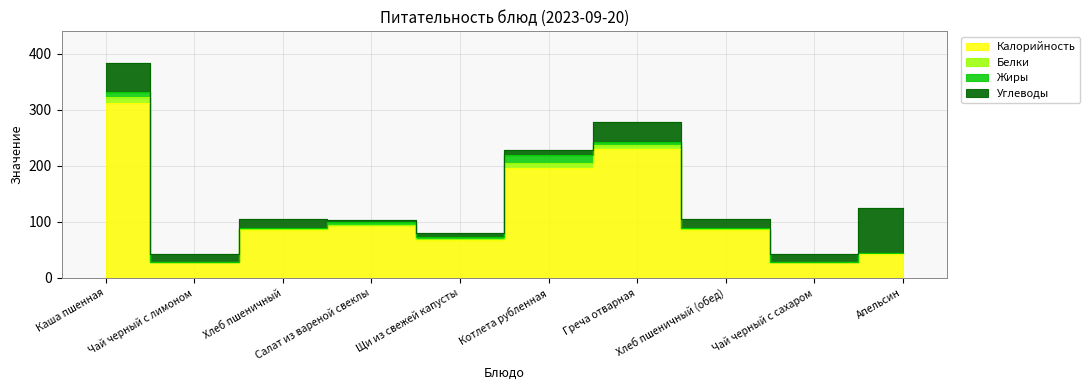

Where does the Калорийность series first go above 86?

Каша пшенная